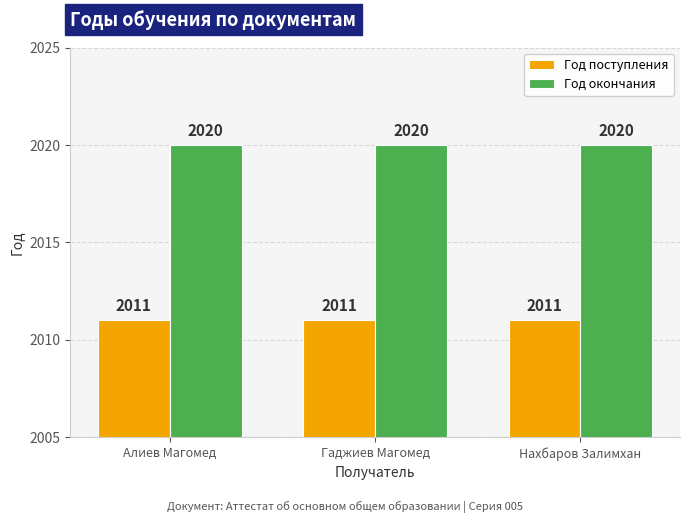

Reading left to right, what are all the values shown in this chart?

Год поступления: Алиев Магомед=2011	Гаджиев Магомед=2011	Нахбаров Залимхан=2011
Год окончания: Алиев Магомед=2020	Гаджиев Магомед=2020	Нахбаров Залимхан=2020